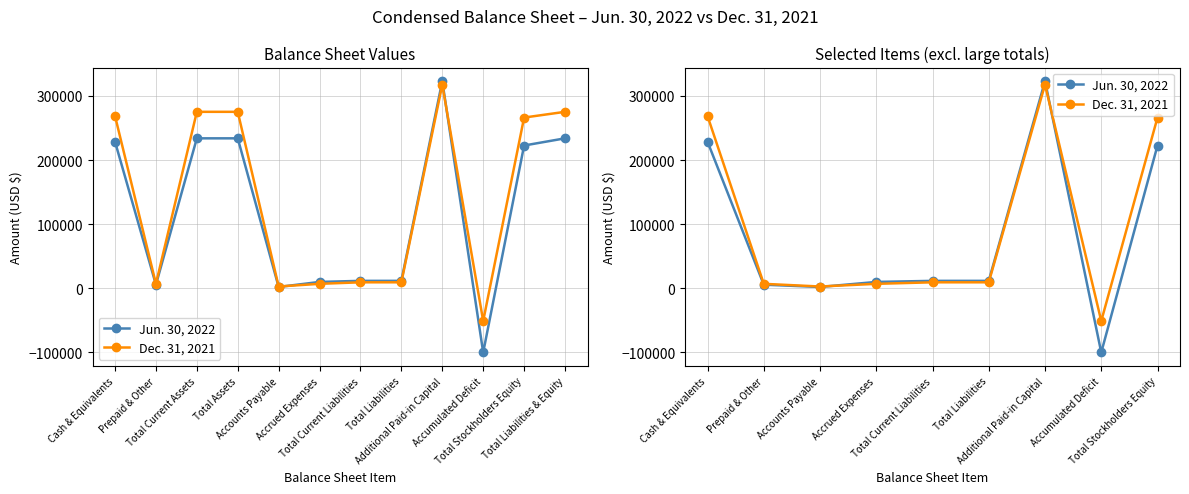

The Dec. 31, 2021 series shows 522754 at Additional Paid-in Capital. True or false?

False